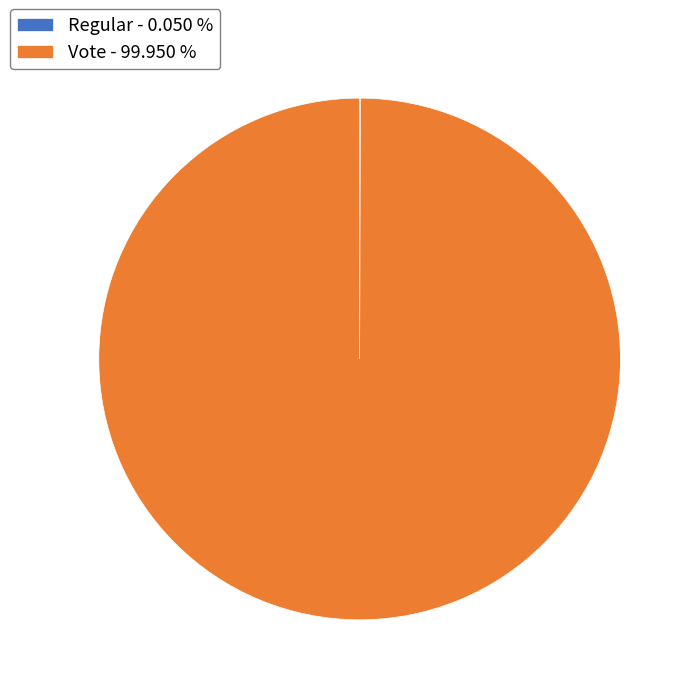

Which slice is the largest?

Vote - 99.950 %